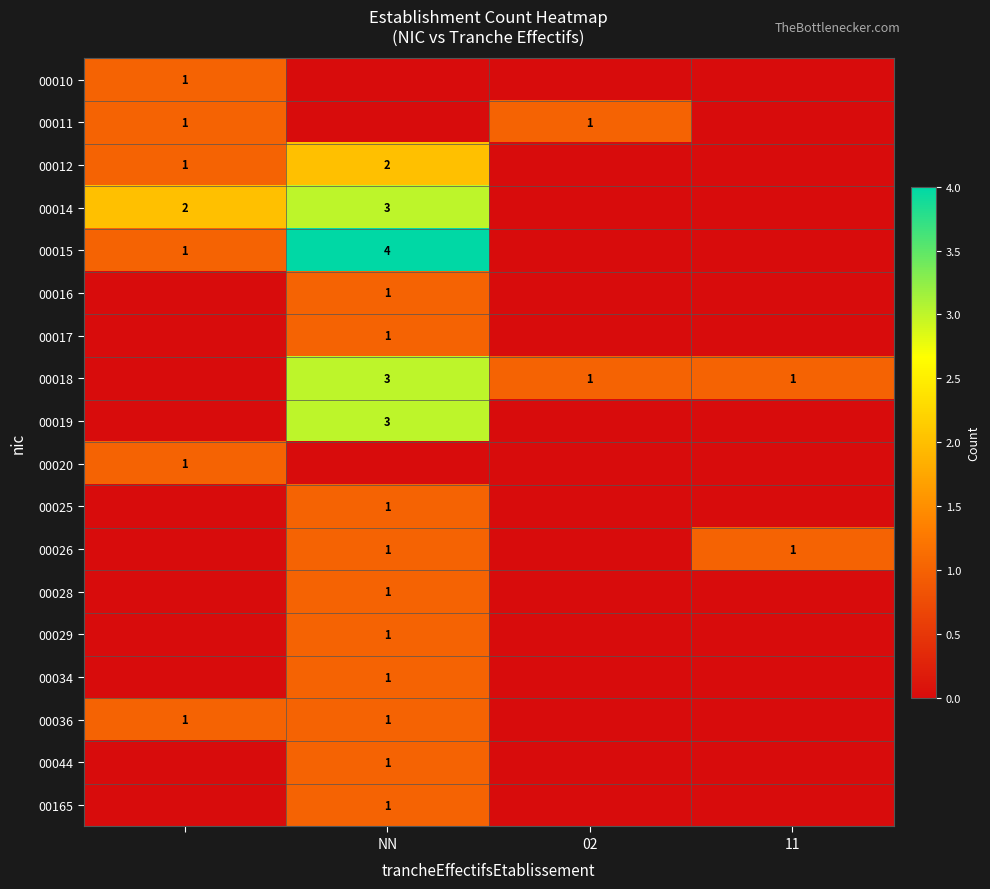

True or false: 00018 has a value of 5 at NN.

False